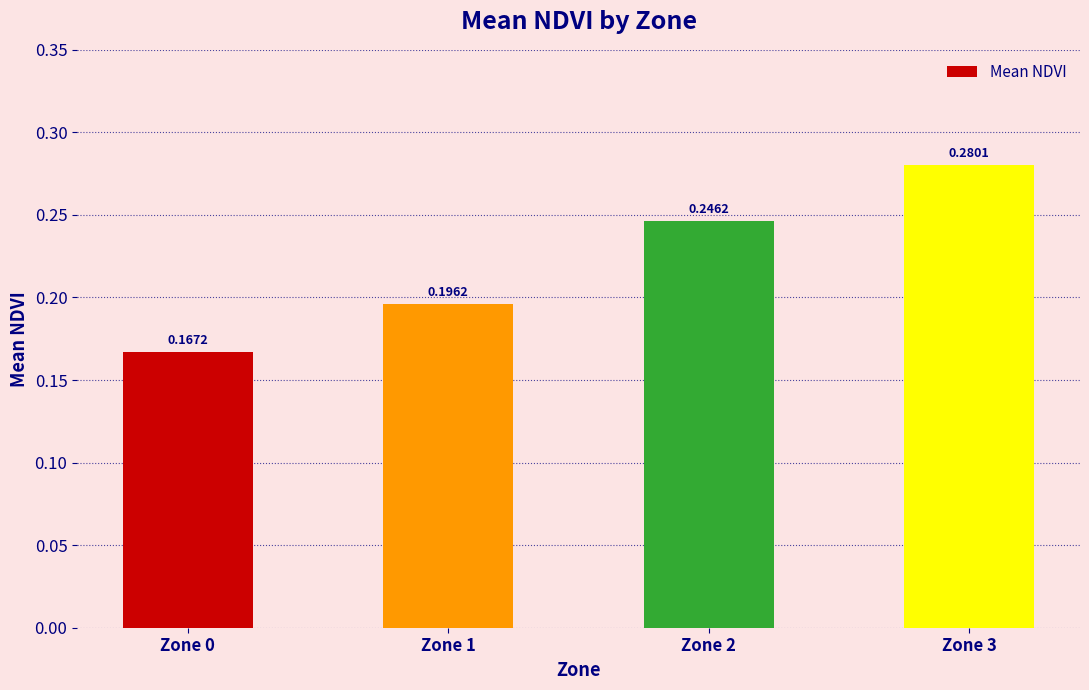

What is the sum of the values at Zone 0 and Zone 2?

0.4